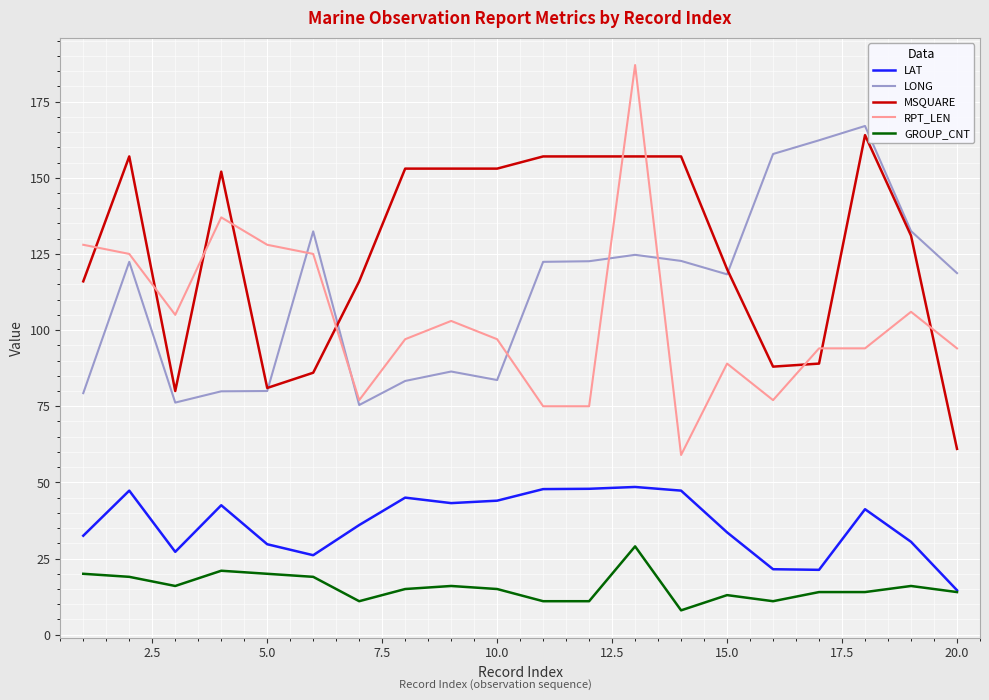

What is the highest value of the LAT series?

48.5